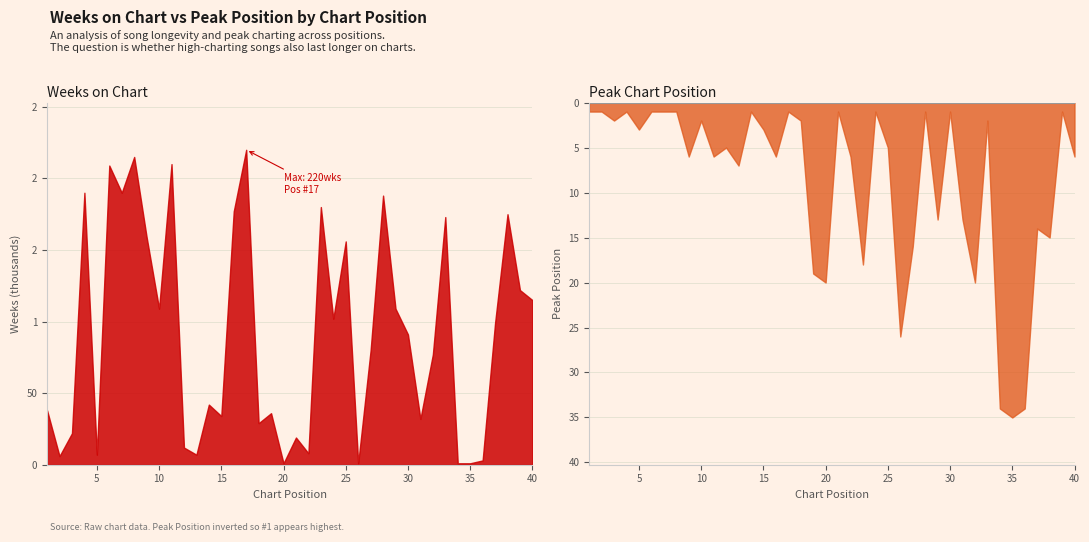

How many interior local peaks does the Weeks on Chart series have?

13